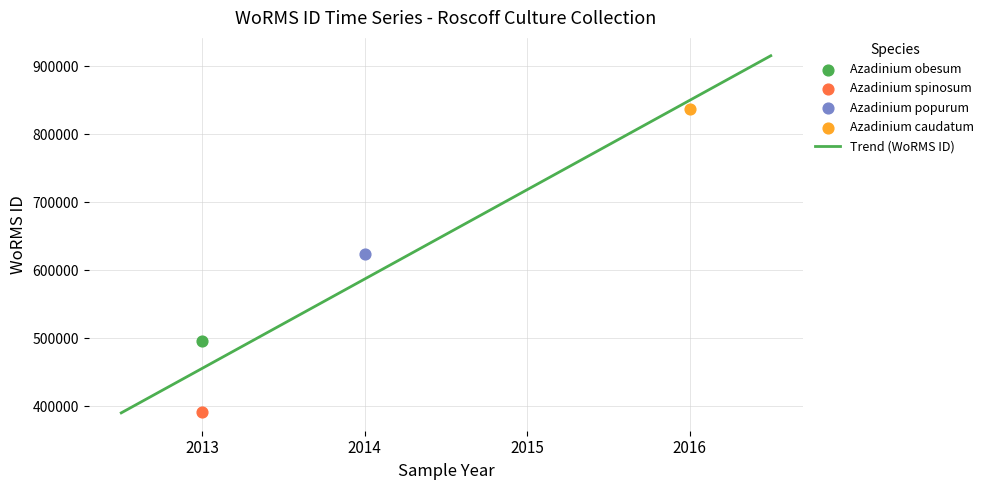

What is the change in value from 2013-06-01 to 2014-07-01?

+233004